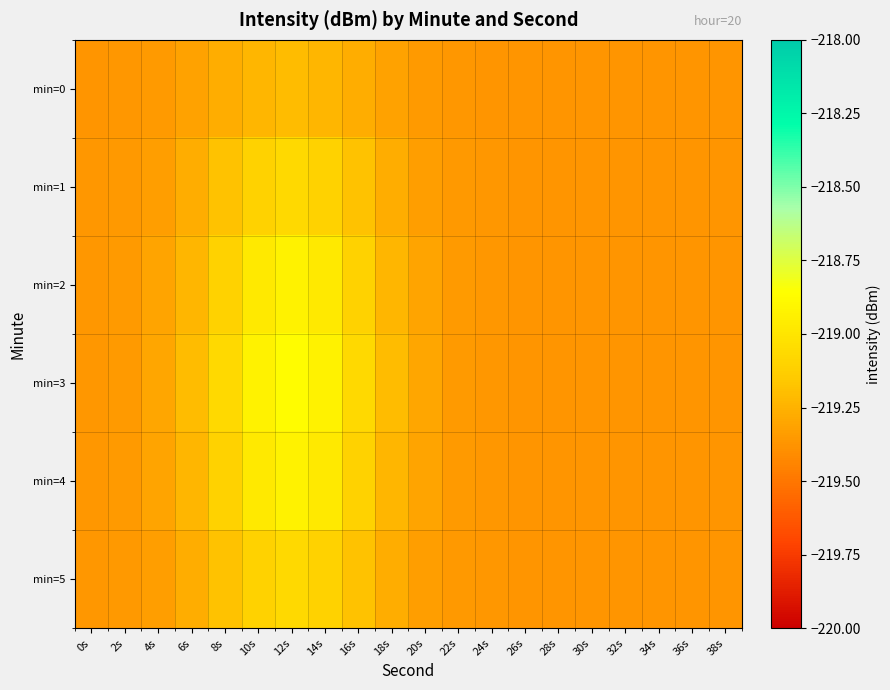

At 24s, list the series in order from largest to smallest.

min=3, min=2, min=4, min=1, min=5, min=0